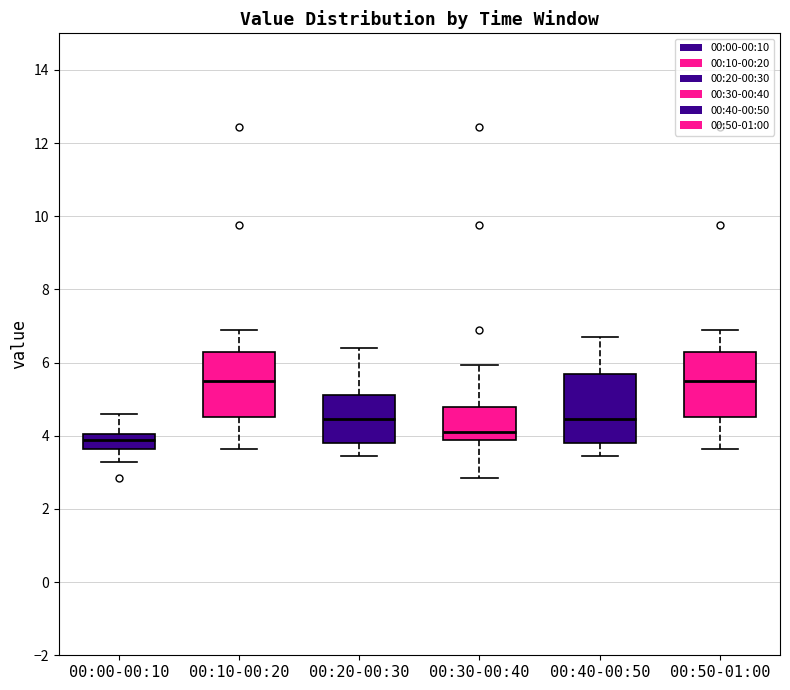

Reading left to right, read every box against the y-axis: the position of its median line, the range the box covers, and the ends of its whiskers. The values are not printed on the chart, so give them approximately, as read against the axis.

00:00-00:10: median 3.8, box 3.6 to 4.0, whiskers 3.2 to 4.6
00:10-00:20: median 5.6, box 4.6 to 6.2, whiskers 3.6 to 6.8
00:20-00:30: median 4.4, box 3.8 to 5.2, whiskers 3.4 to 6.4
00:30-00:40: median 4.0, box 3.8 to 4.8, whiskers 2.8 to 6.0
00:40-00:50: median 4.4, box 3.8 to 5.6, whiskers 3.4 to 6.8
00:50-01:00: median 5.6, box 4.6 to 6.2, whiskers 3.6 to 6.8